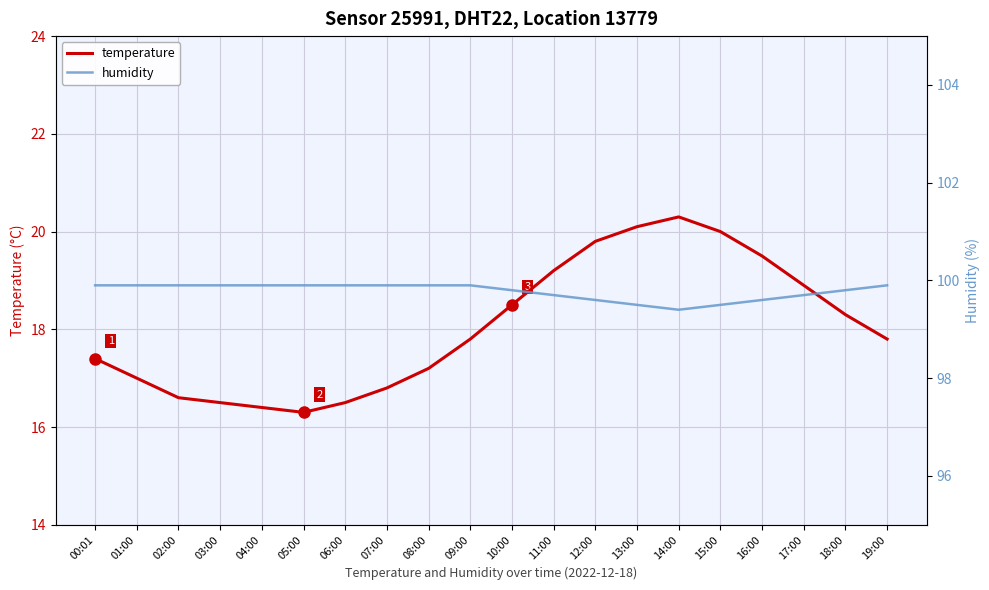

True or false: humidity and temperature cross at least once.

False